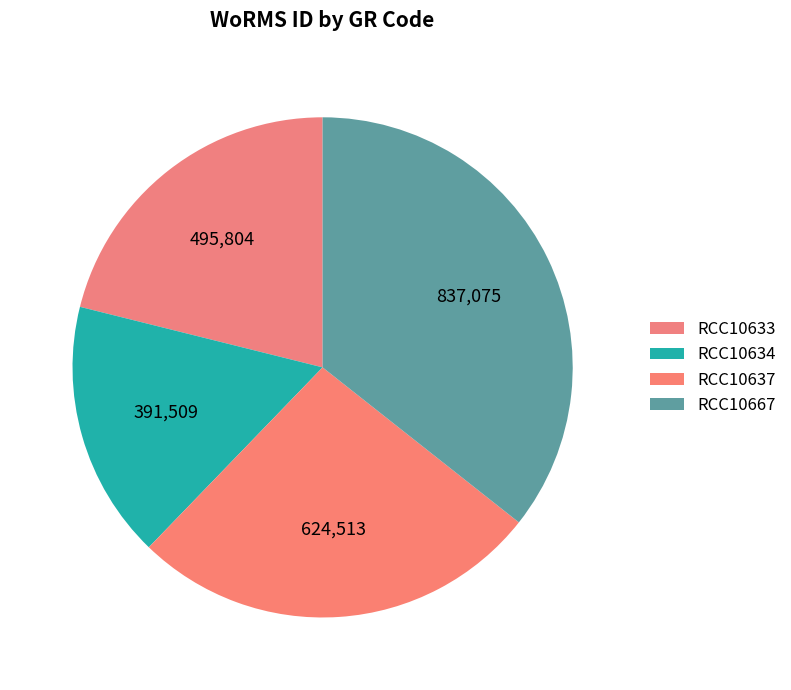

Does RCC10634 represent more than half of the total?

No